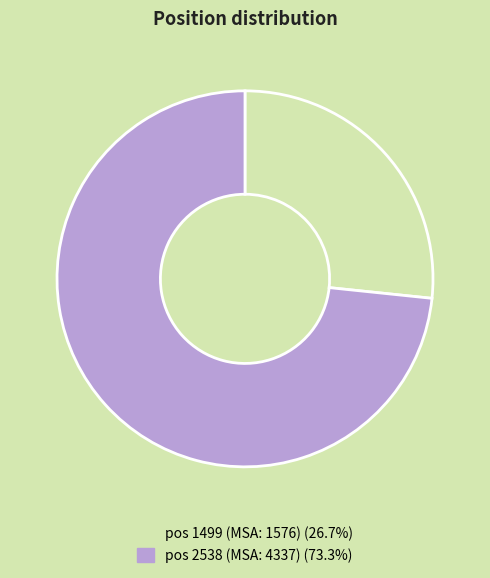

Is there a majority slice in this chart?

Yes